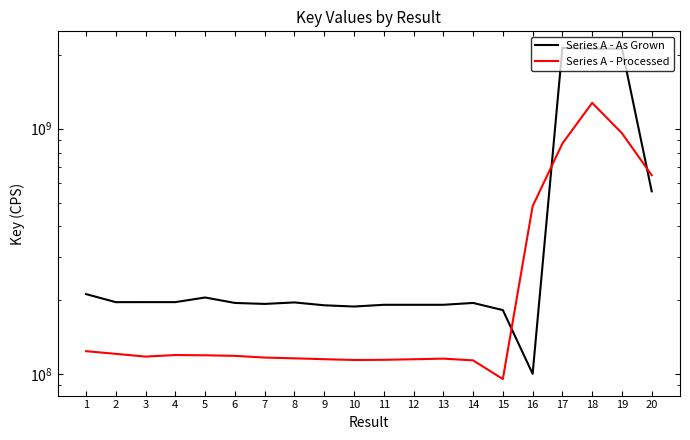

How many lines are shown in the chart?

2